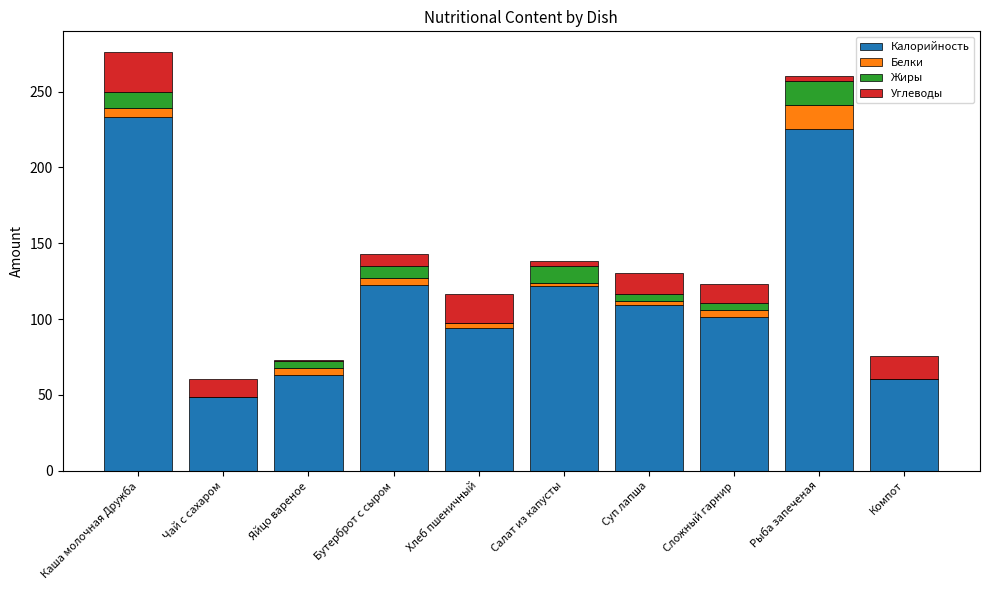

The Калорийность series shows 48.6 at Чай с сахаром. True or false?

True